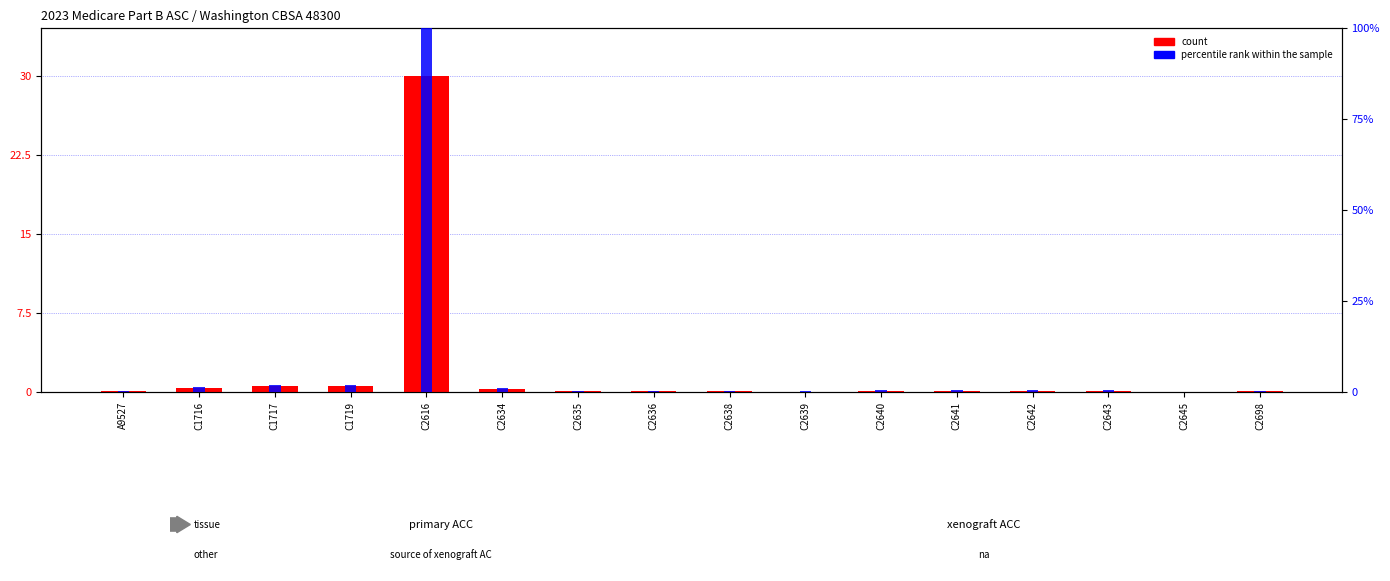

What is the difference between the maximum and second lowest values in the count series?

17574.4